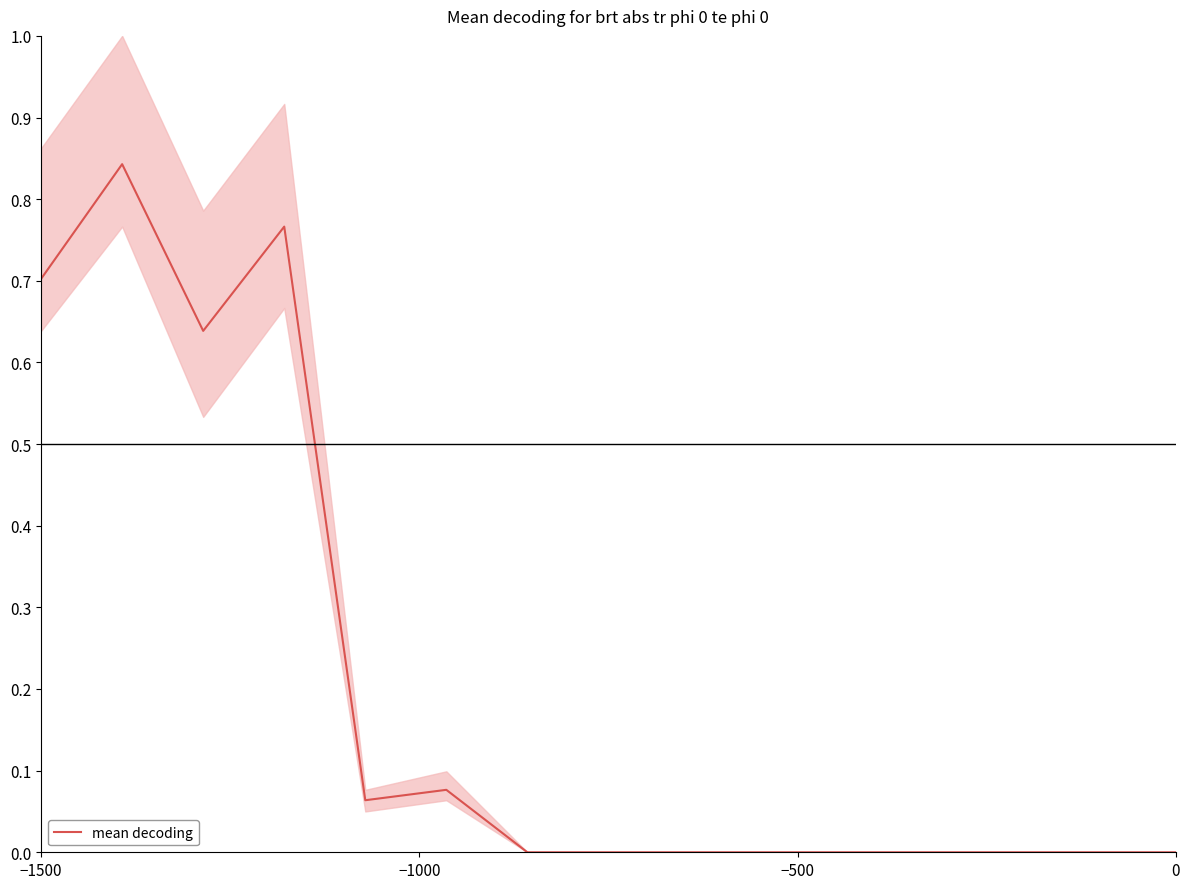

What is the maximum value shown in the chart?

0.8